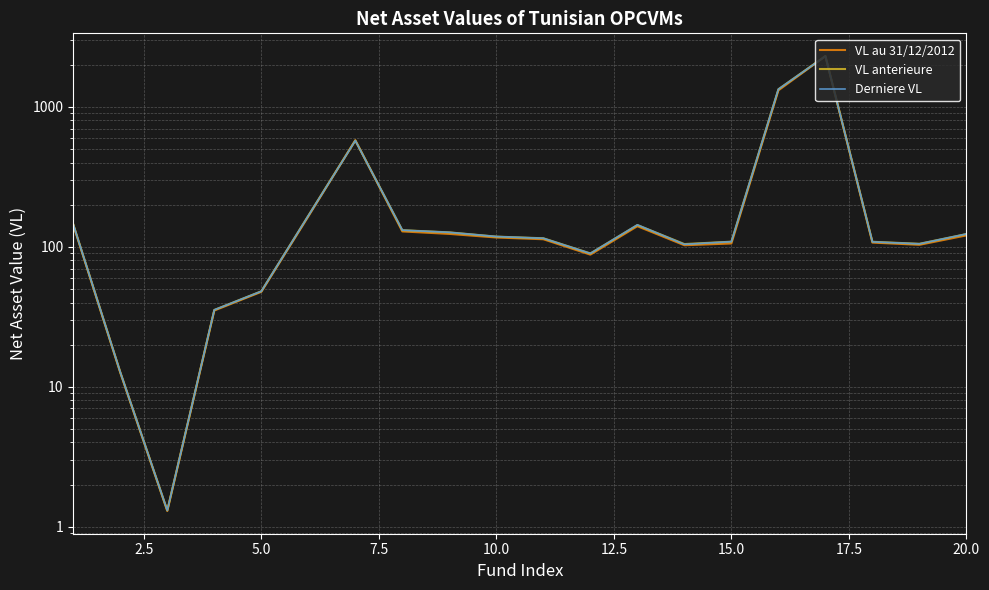

Which series has the widest spread of values?

VL anterieure